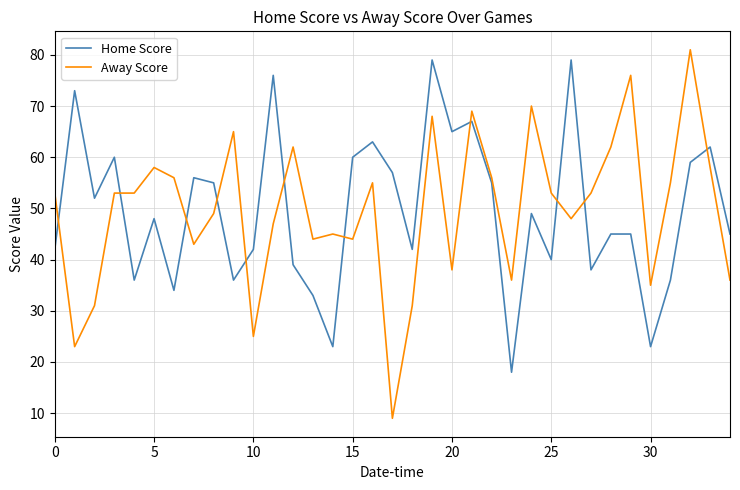

True or false: Home Score and Away Score cross at least once.

True